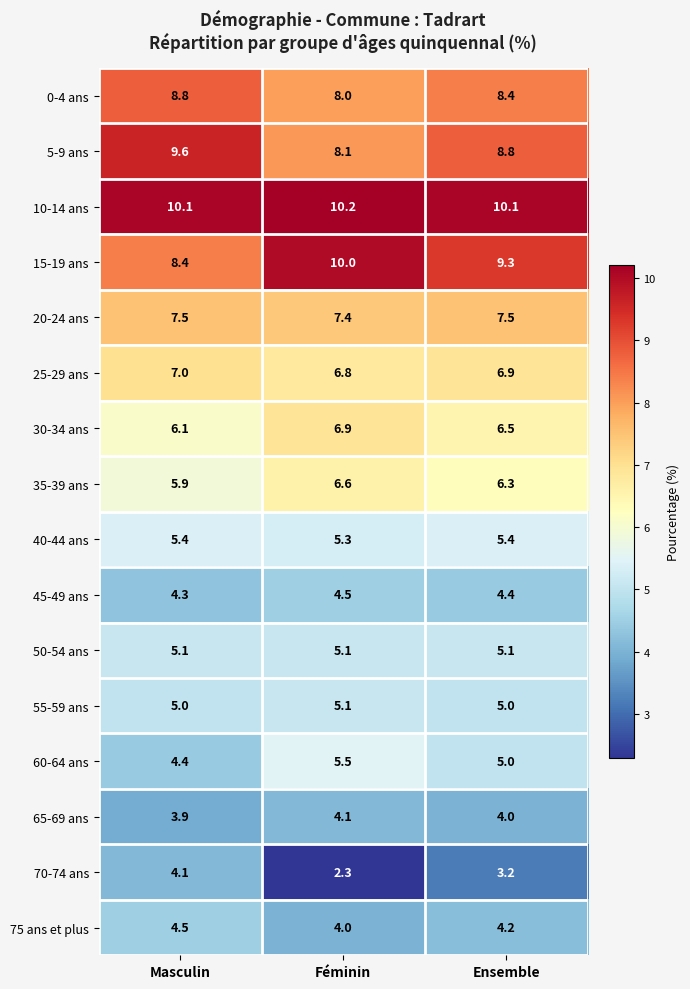

How many 40-44 ans values are between 5 and 6?

3